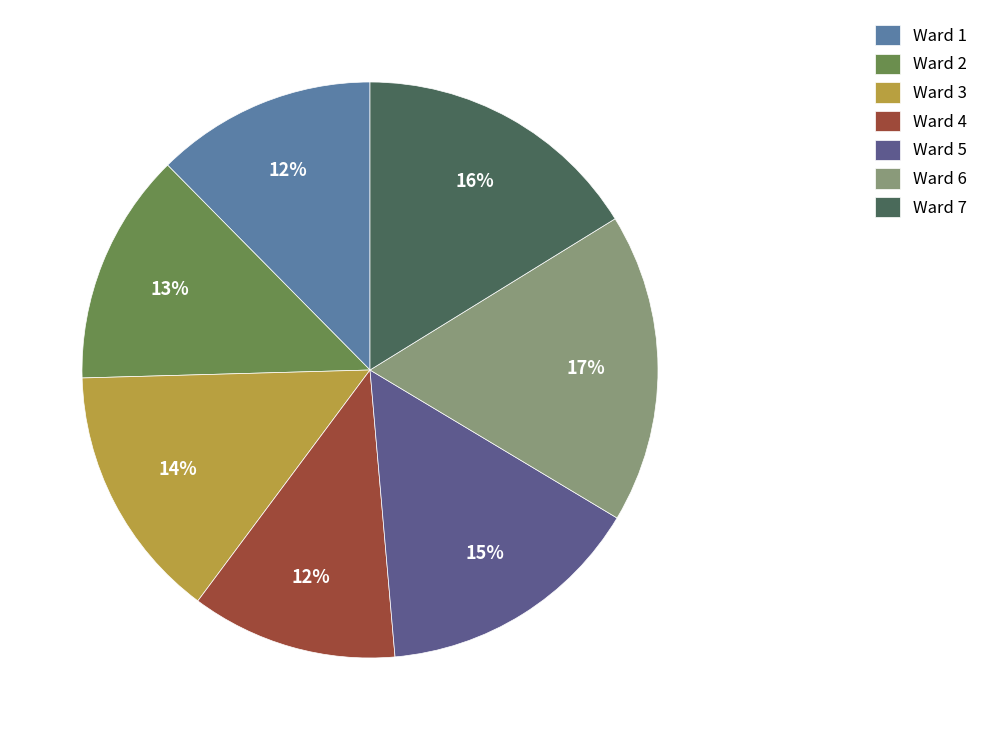

What percentage is the Ward 5 slice, to the nearest percent?

15%